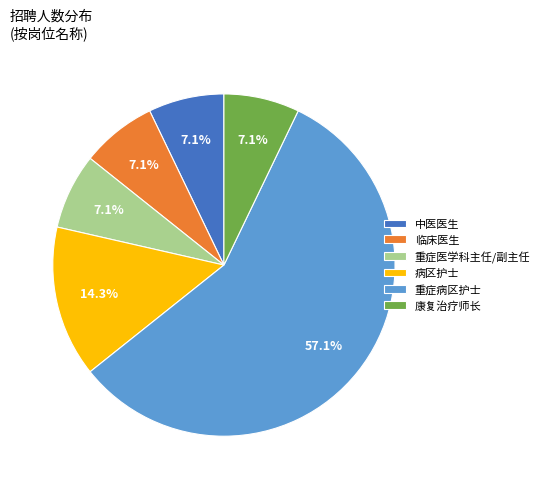

What is the majority slice?

重症病区护士